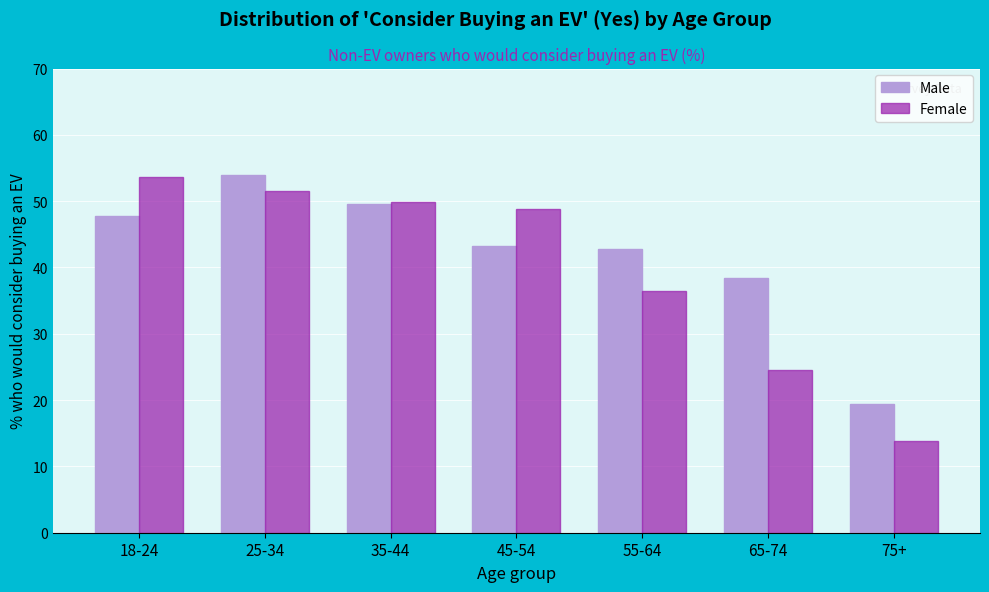

Reading left to right, list all the values displayed in this chart.

Male: 18-24=47.8	25-34=53.9	35-44=49.6	45-54=43.3	55-64=42.8	65-74=38.4	75+=19.4
Female: 18-24=53.6	25-34=51.6	35-44=49.9	45-54=48.8	55-64=36.5	65-74=24.6	75+=13.9